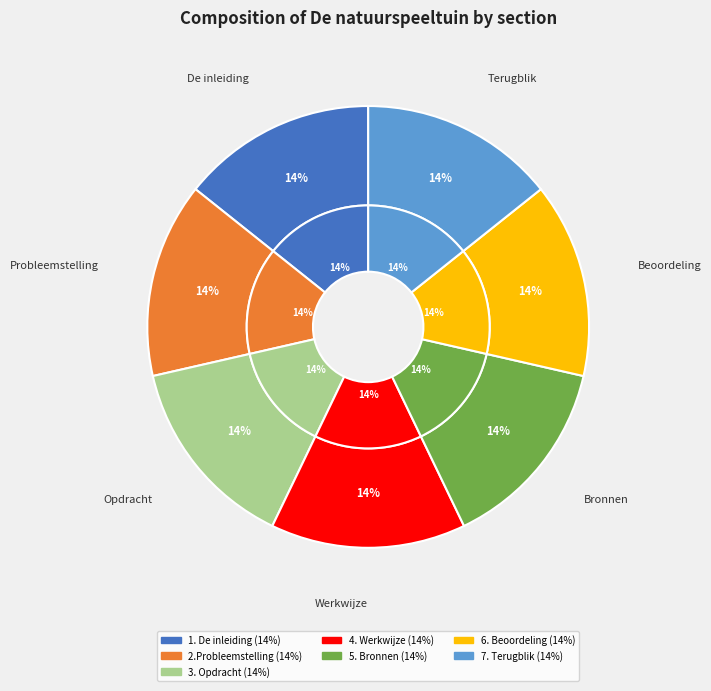

Between 3. Opdracht and 1. De inleiding, which is larger?

3. Opdracht